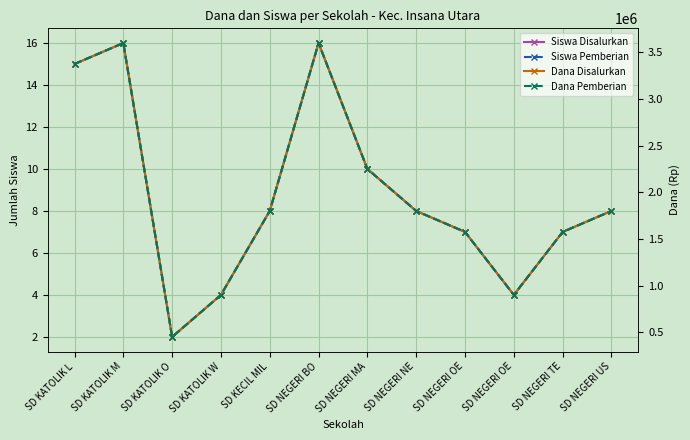

Does the chart have visible grid lines?

Yes